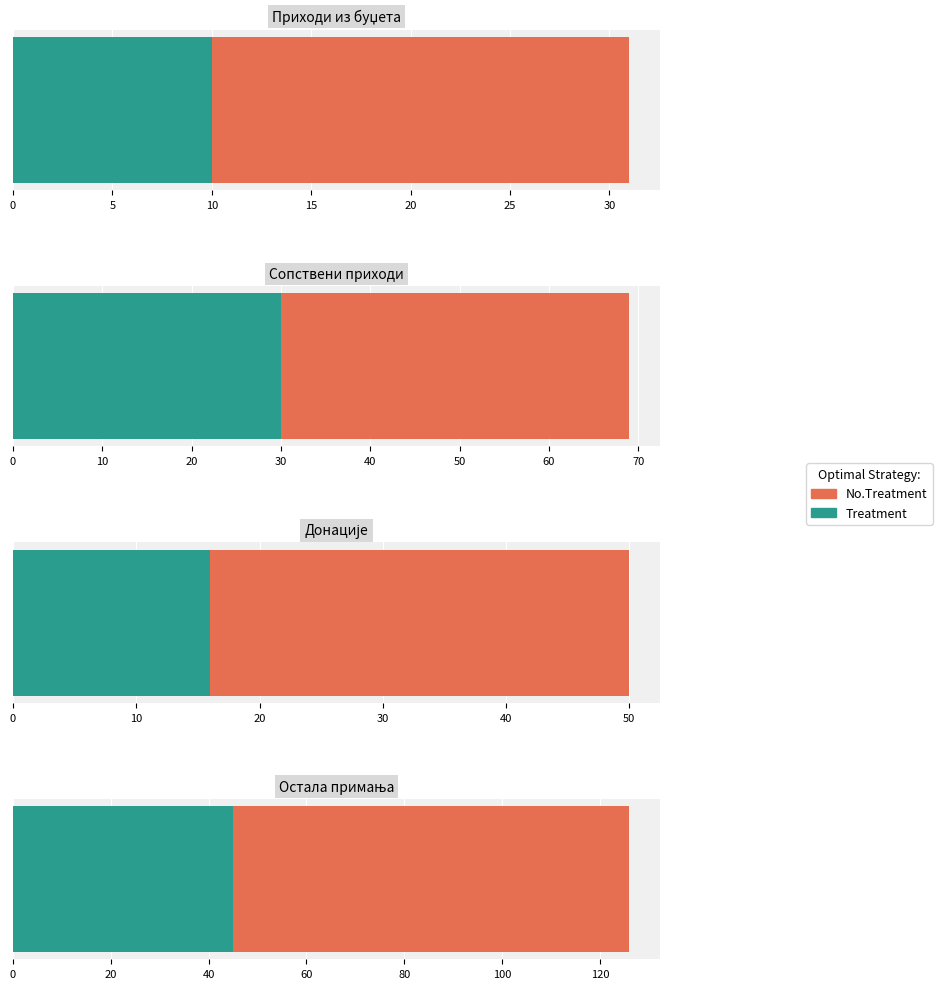

How many values exceed 10?

7